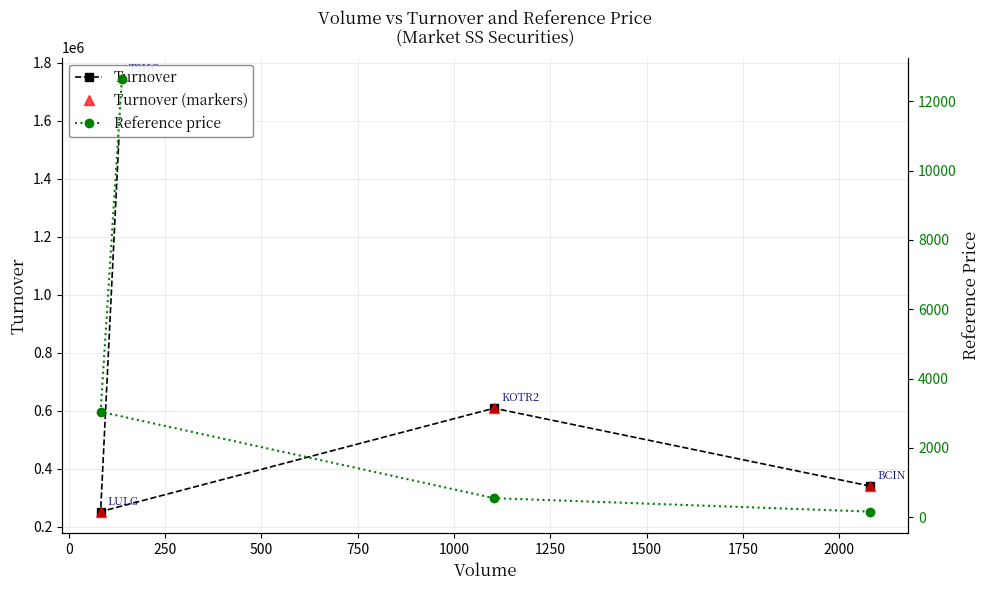

What is the minimum value for Reference price?

163.8